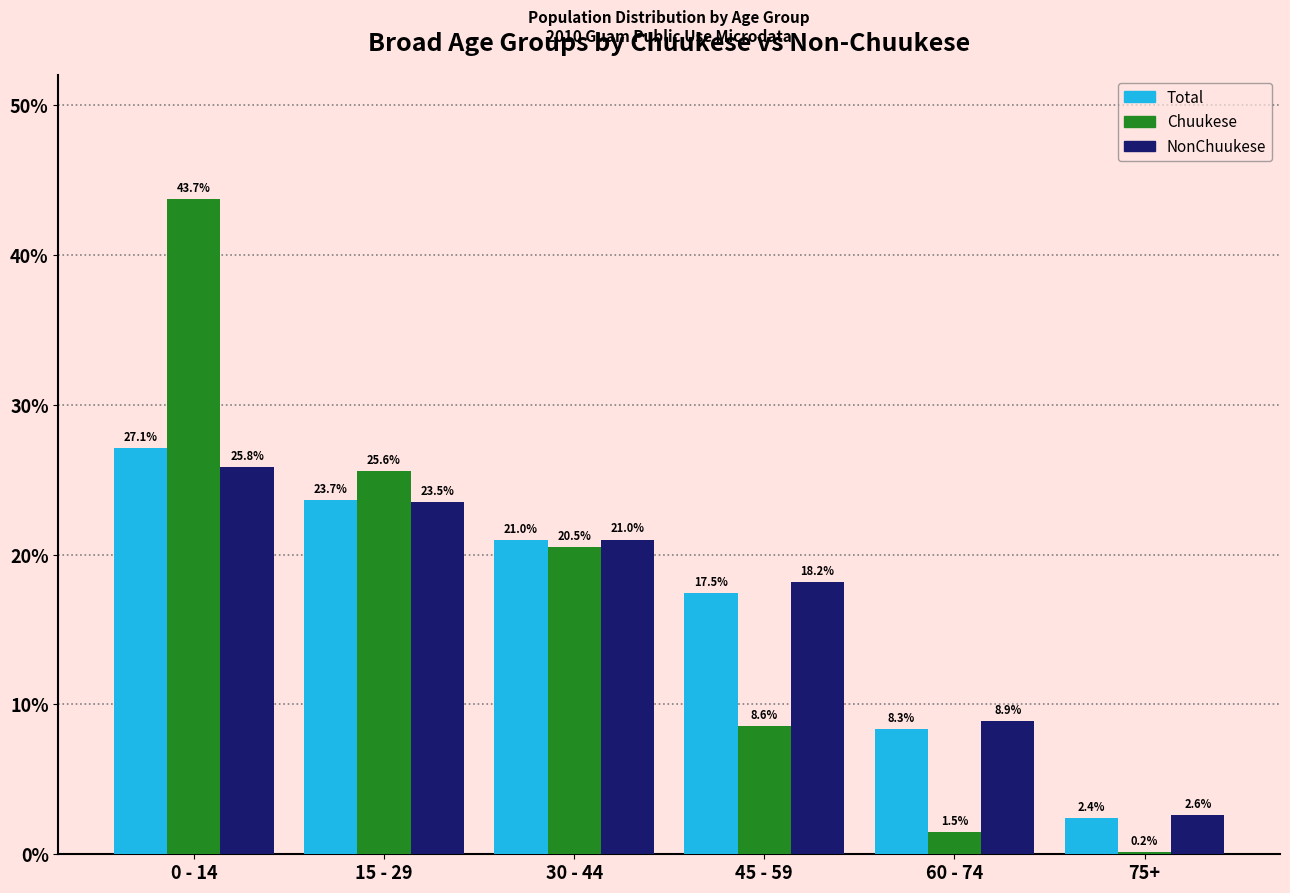

Reading right to left, extract all data points from this chart.

Total: 75+=2.4	60 - 74=8.3	45 - 59=17.5	30 - 44=21.0	15 - 29=23.7	0 - 14=27.1
Chuukese: 75+=0.2	60 - 74=1.5	45 - 59=8.6	30 - 44=20.5	15 - 29=25.6	0 - 14=43.7
NonChuukese: 75+=2.6	60 - 74=8.9	45 - 59=18.2	30 - 44=21.0	15 - 29=23.5	0 - 14=25.8